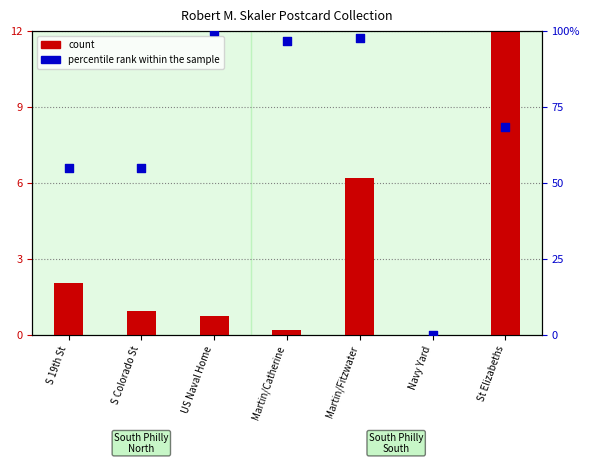

What is the total value across all series at Martin/Catherine?

96.9